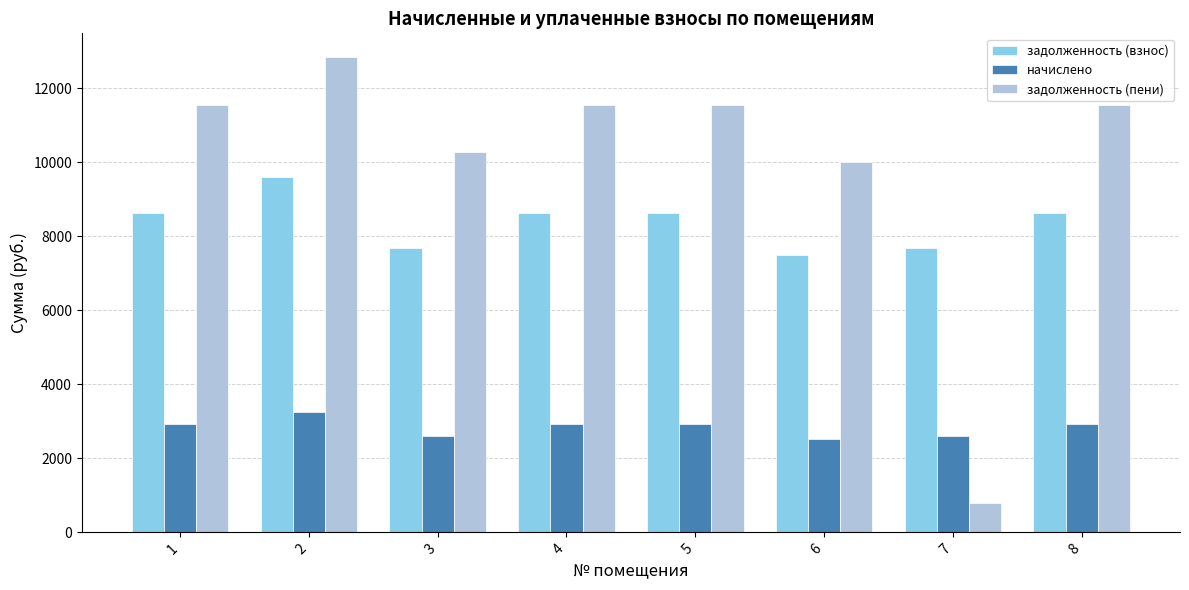

Which label corresponds to the largest value in the chart?

2